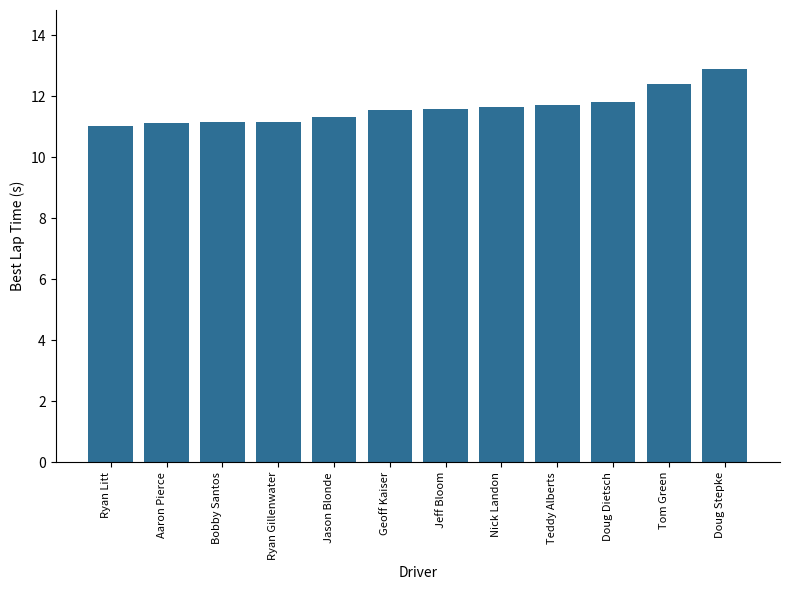

What is the minimum value shown in the chart?

11.0